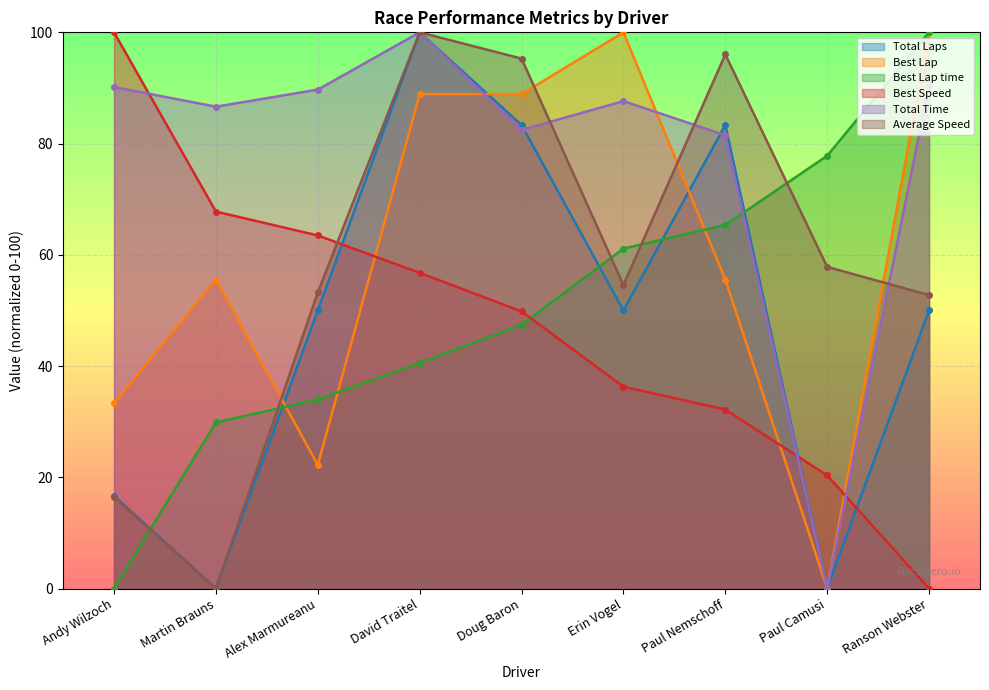

Where do Best Lap and Total Time first cross each other?

David Traitel and Doug Baron